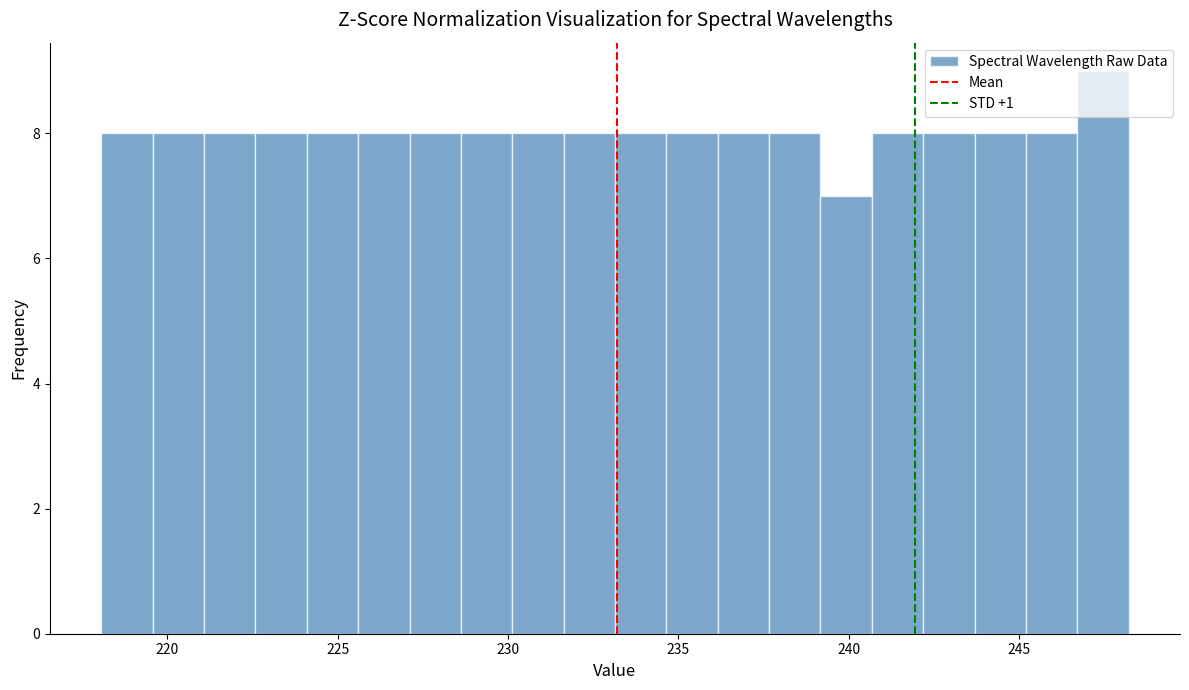

Read against the x-axis, roughly where is the centre of the tallest bar?

247.5